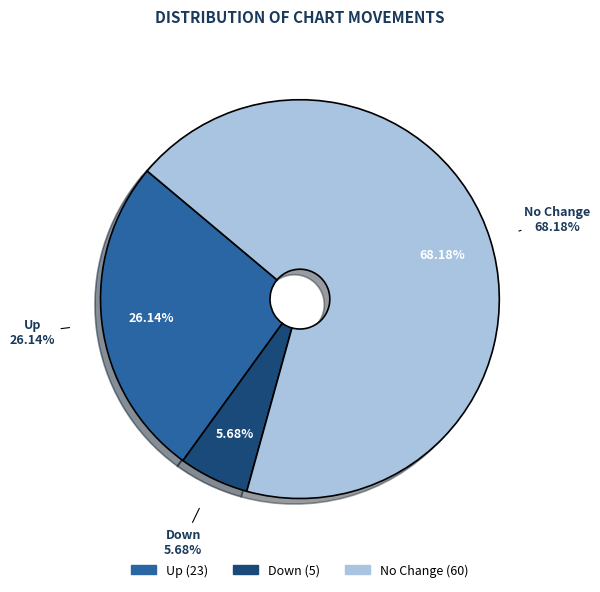

What is the change in value from up to down?

-18